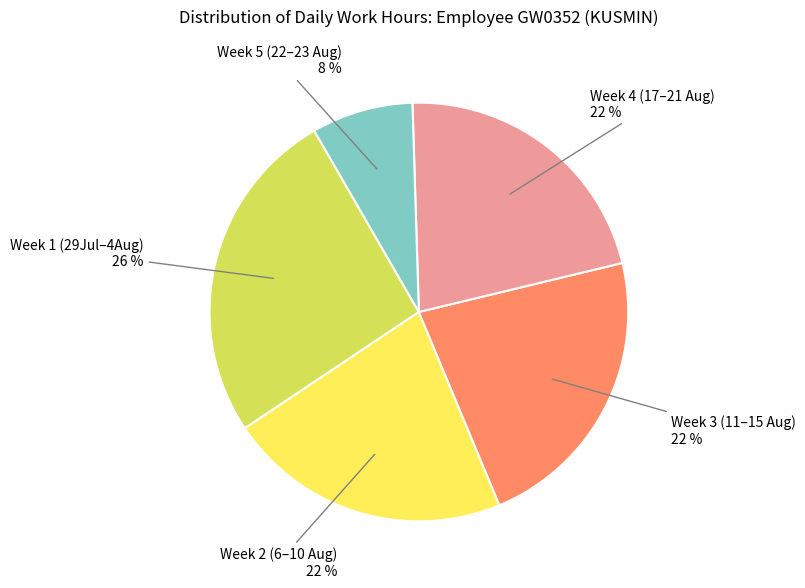

Does any single category account for the majority?

No